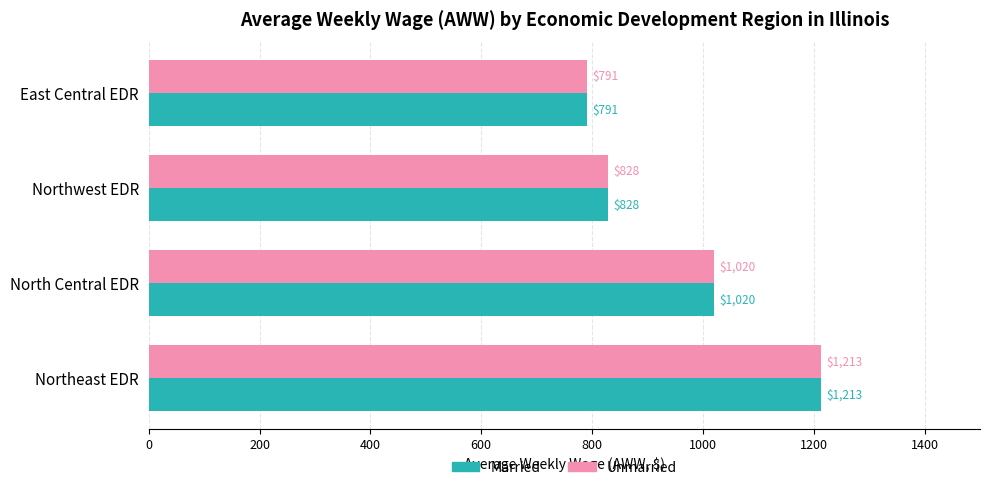

How many data points in Married are less than 1020?

2